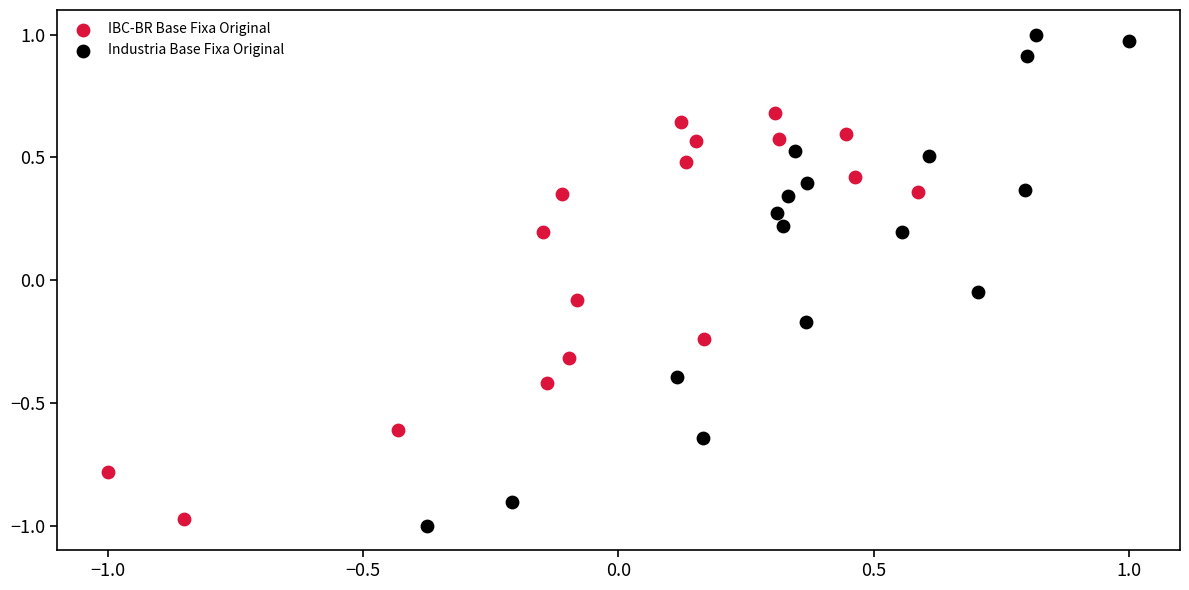

What are all the series names shown in the legend?

IBC-BR Base Fixa Original, Industria Base Fixa Original